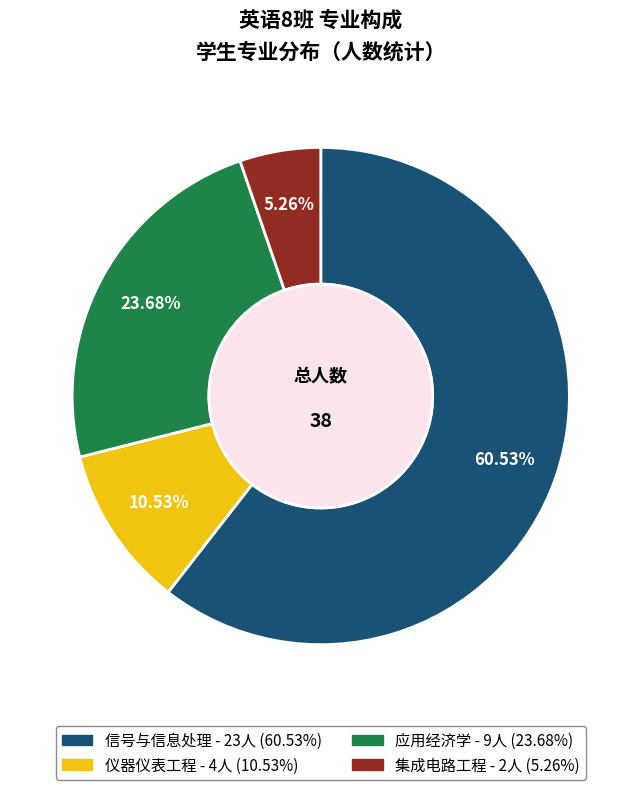

Is it true that 应用经济学 is 32% of the pie?

False